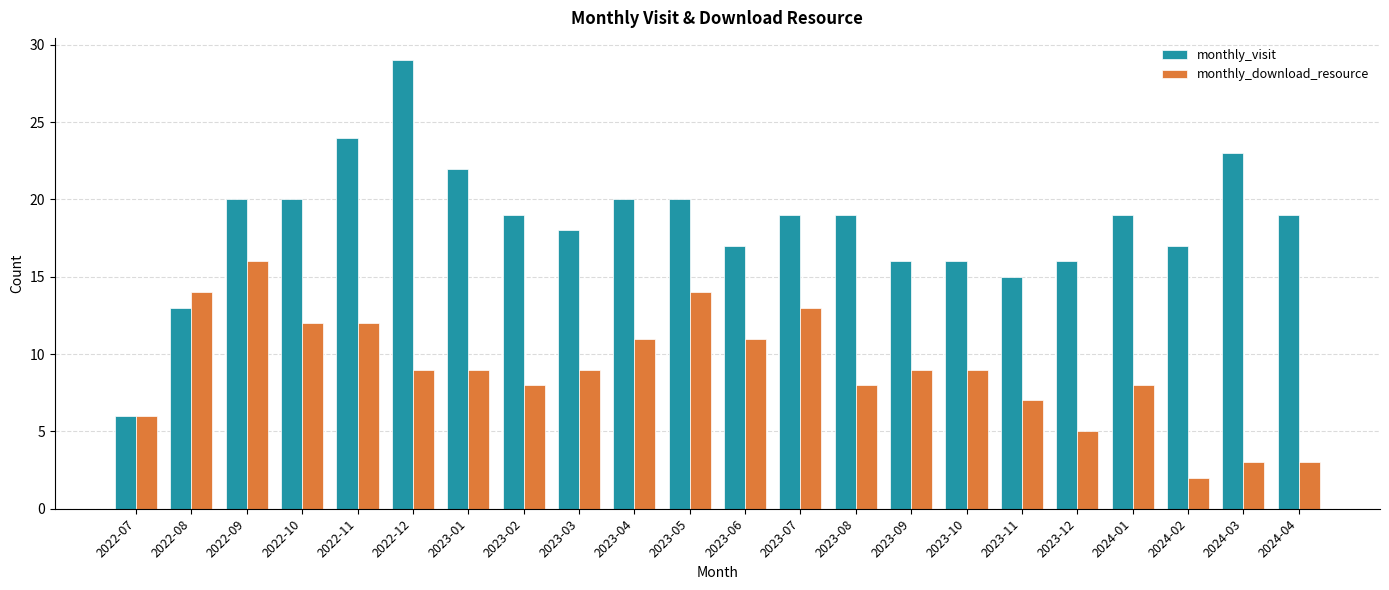

At how many categories does at least one series exceed 26?

1